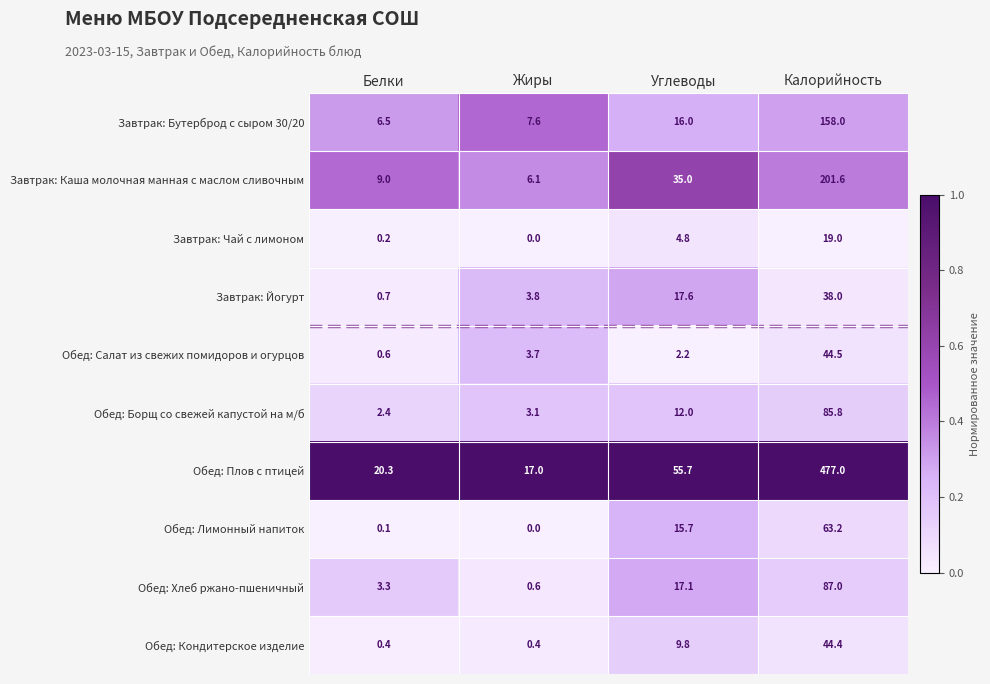

What is the average value of the Обед: Кондитерское изделие series?

13.8